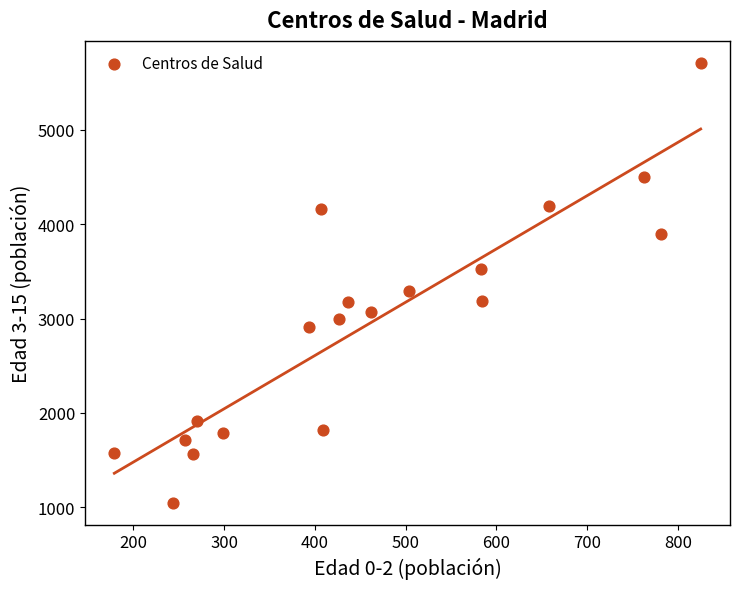

What Y value in the scatter plot is closest to 3380?

3289